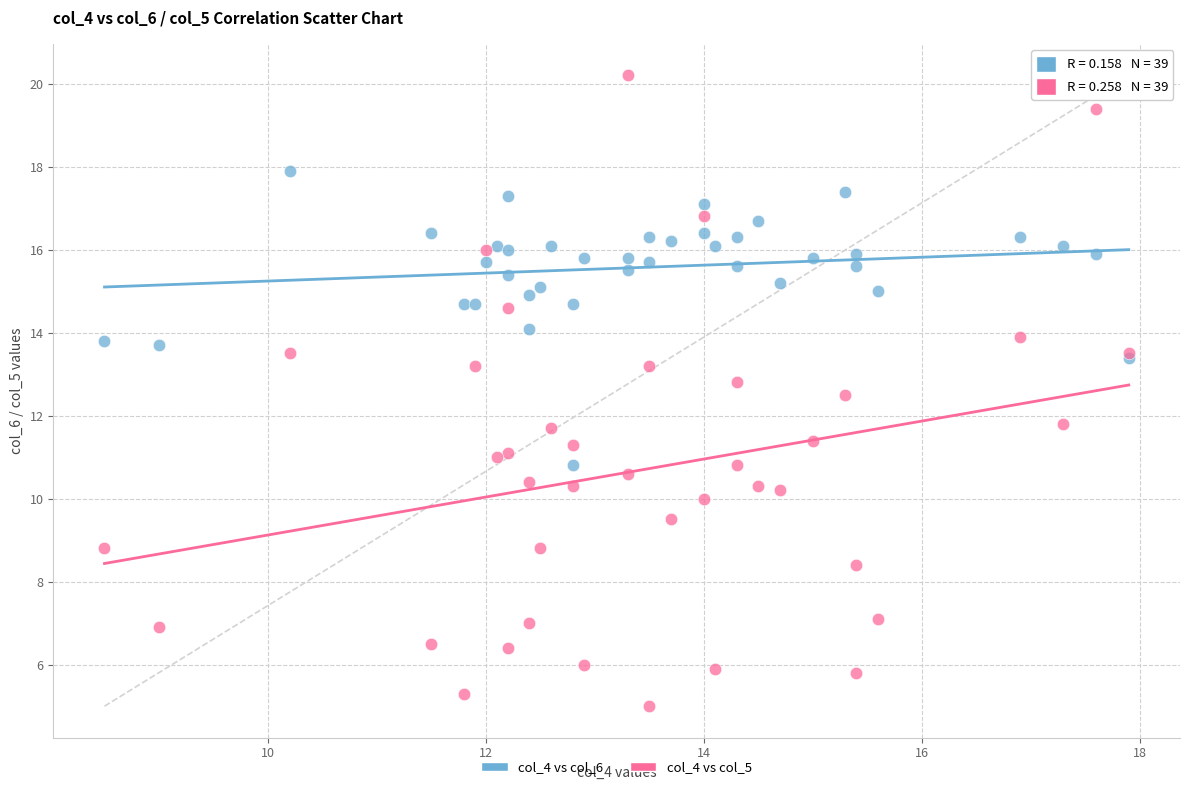

Which series contains the lowest Y value?

col_4 vs col_5